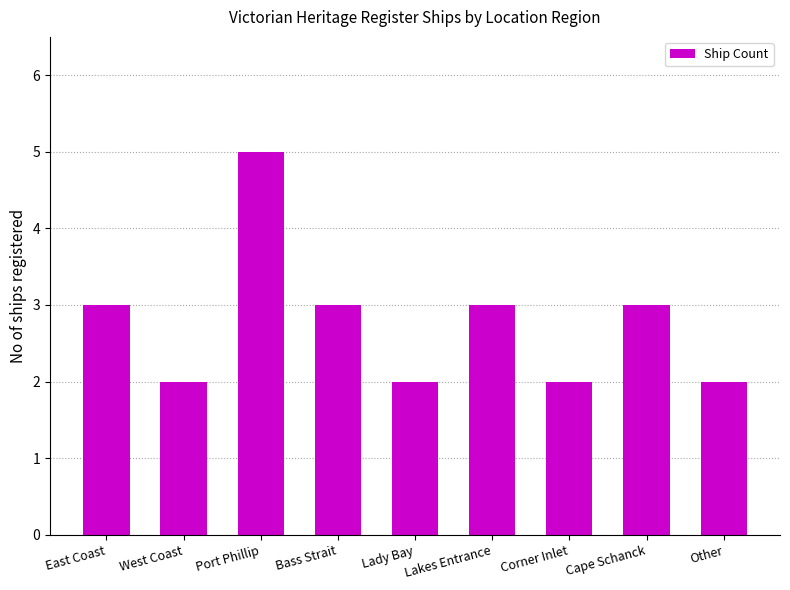

Reading left to right, transcribe all the data shown in this chart.

East Coast=3	West Coast=2	Port Phillip=5	Bass Strait=3	Lady Bay=2	Lakes Entrance=3	Corner Inlet=2	Cape Schanck=3	Other=2